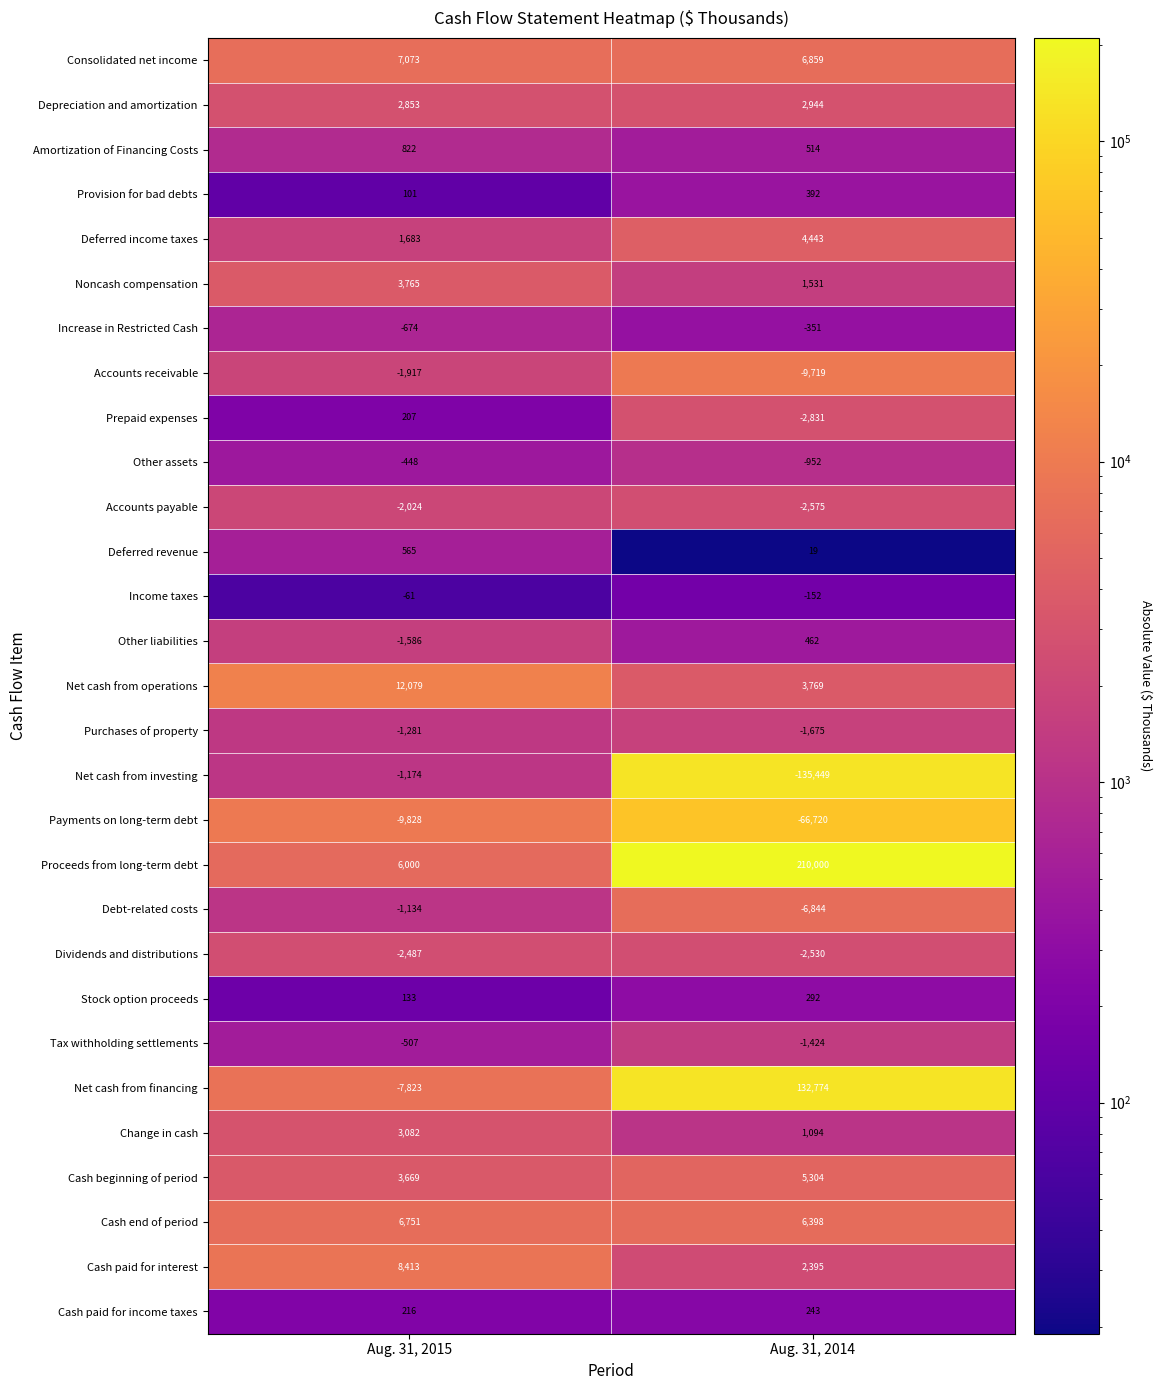

Which category has the lowest value in the Income taxes series?

Aug. 31, 2014